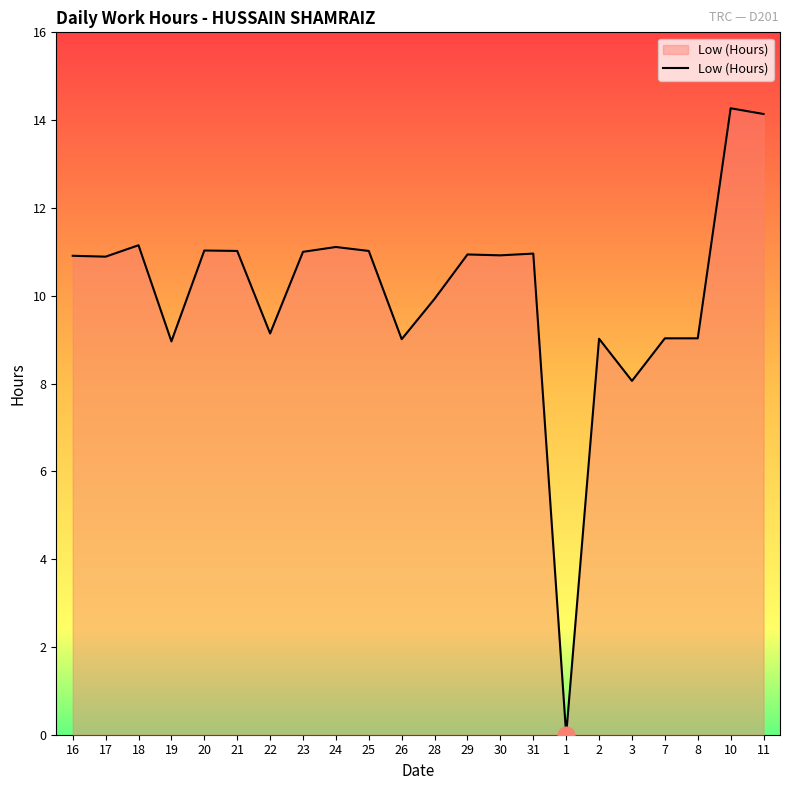

What position from the right is 3?

5